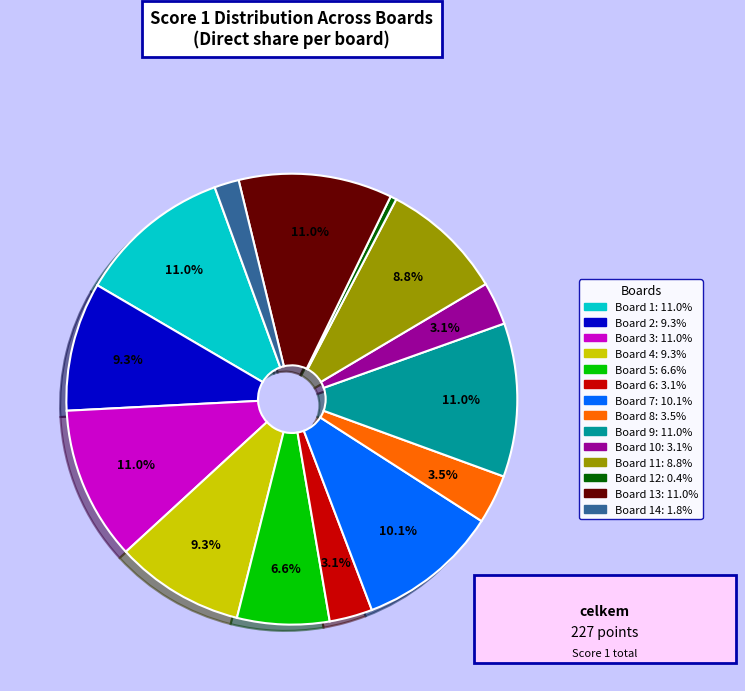

How many segments does this pie chart have?

14